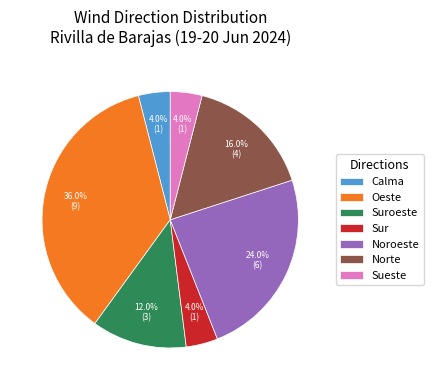

What percentage is the Norte slice, to the nearest percent?

16%